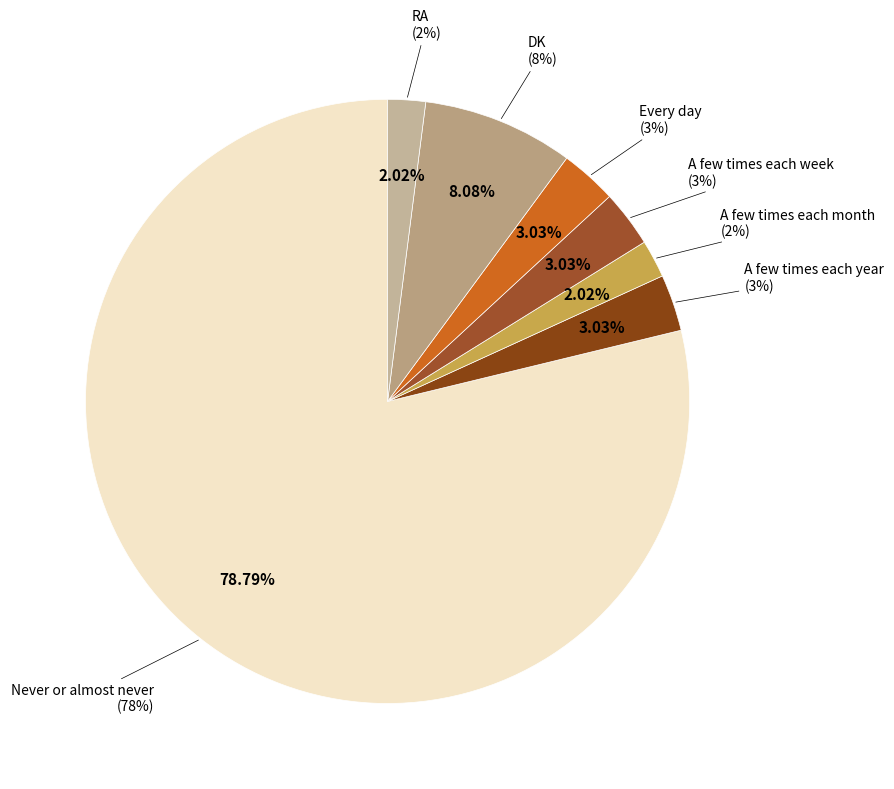

What portion of the pie excludes Never or almost never?

21.2%